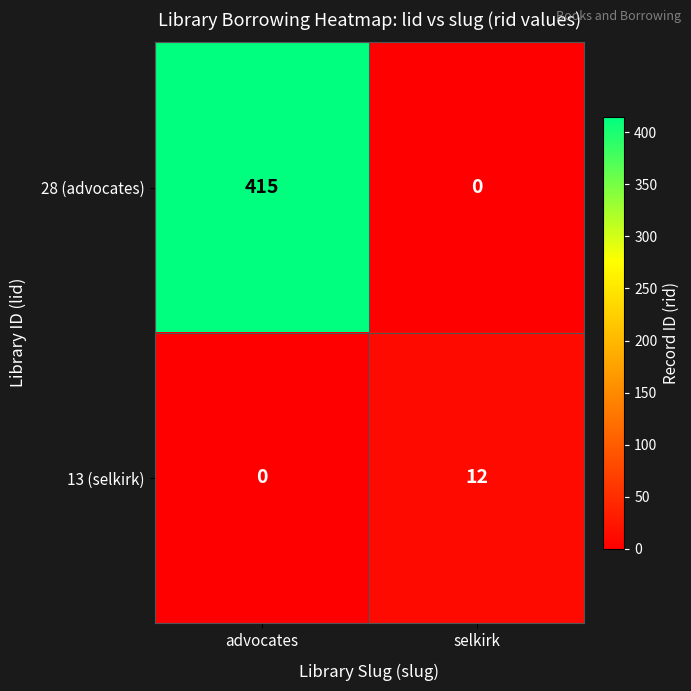

What is the total value across all series at advocates?

415